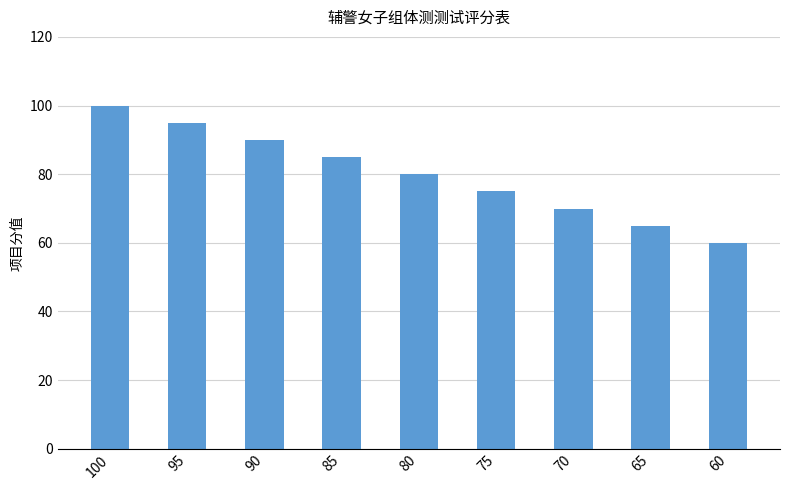

The chart shows a value of 60 at 60. True or false?

True